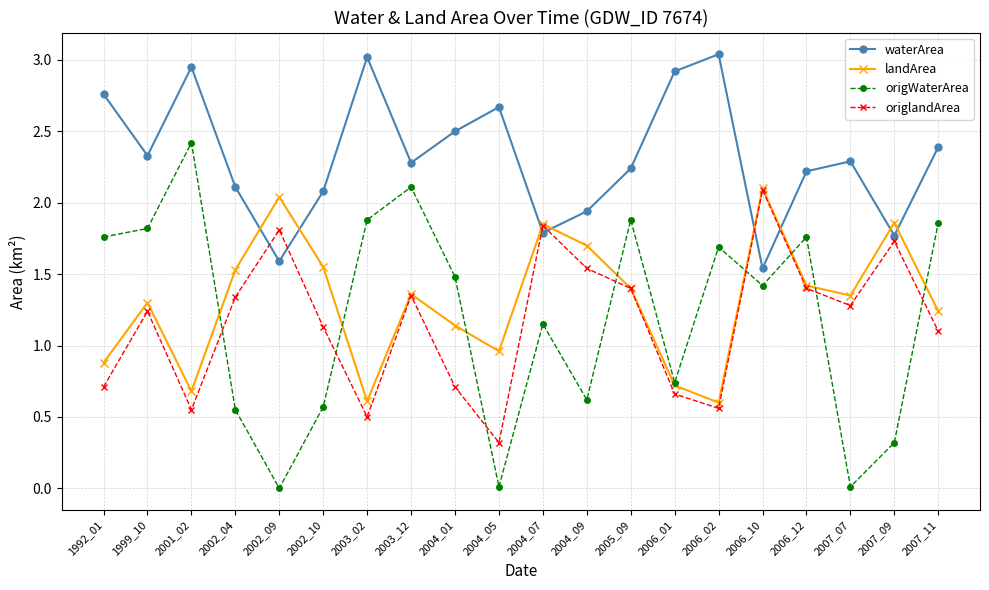

At which category does origWaterArea reach its first local peak?

2001_02